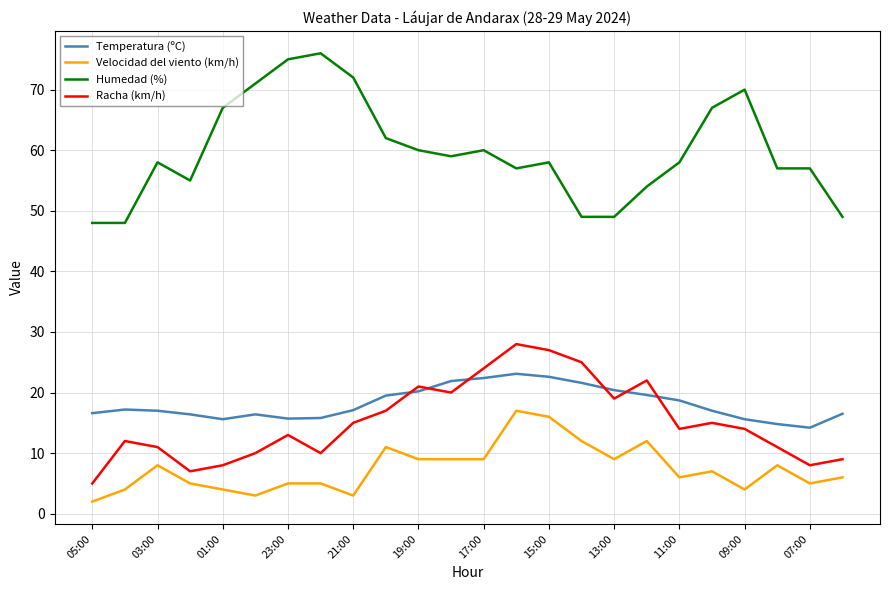

List the series in order of their peak value, highest first.

Humedad (%), Racha (km/h), Temperatura (ºC), Velocidad del viento (km/h)